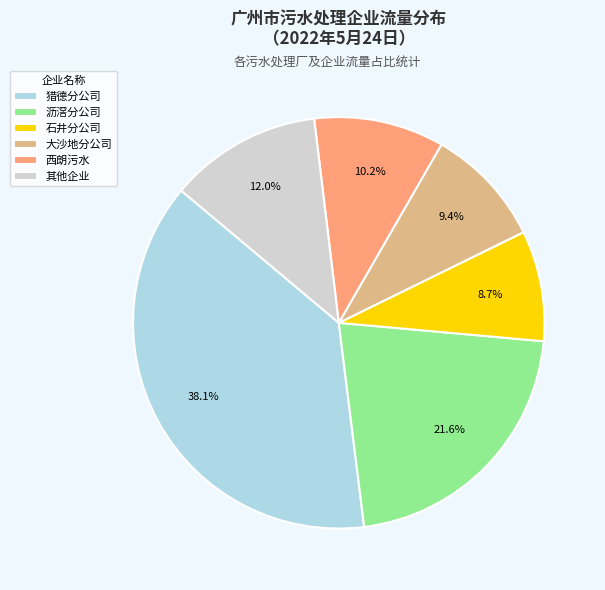

What is the total percentage of 其他企业 and 大沙地分公司?

21.4%